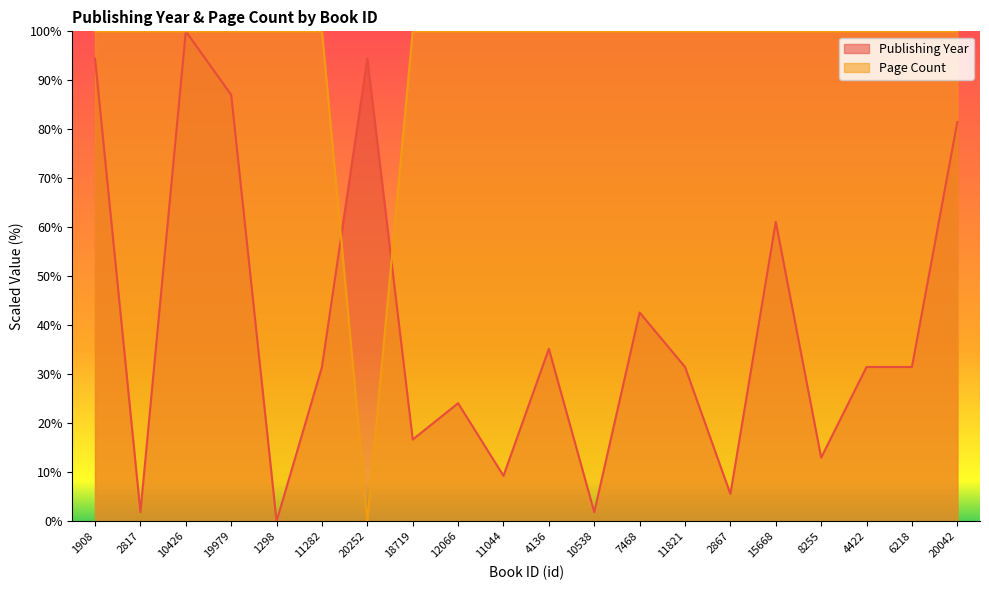

Does the chart display data point markers on the line(s)?

No